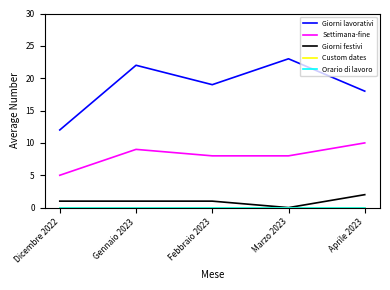

Is the value of Giorni lavorativi at Aprile 2023 greater than the value of Custom dates at Dicembre 2022?

Yes